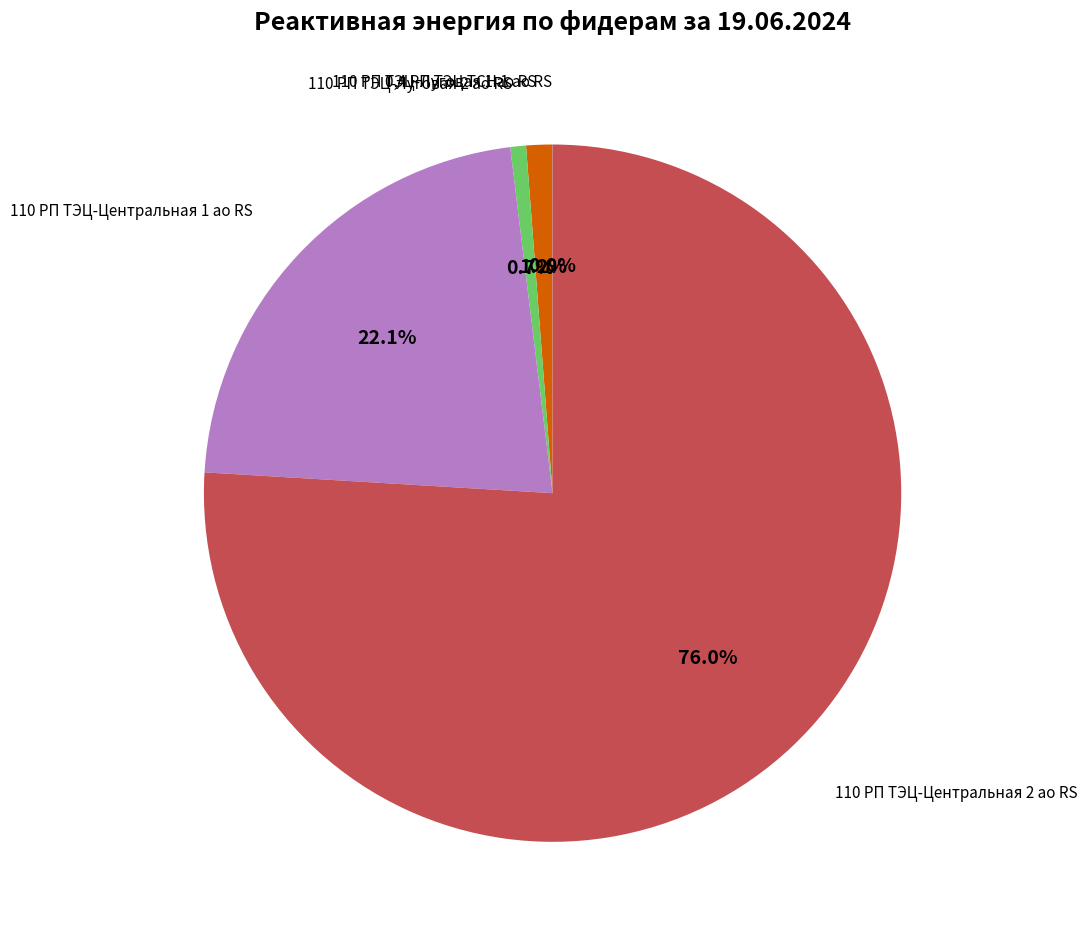

Which category has the biggest portion of the pie?

110 РП ТЭЦ-Центральная 2 ао RS